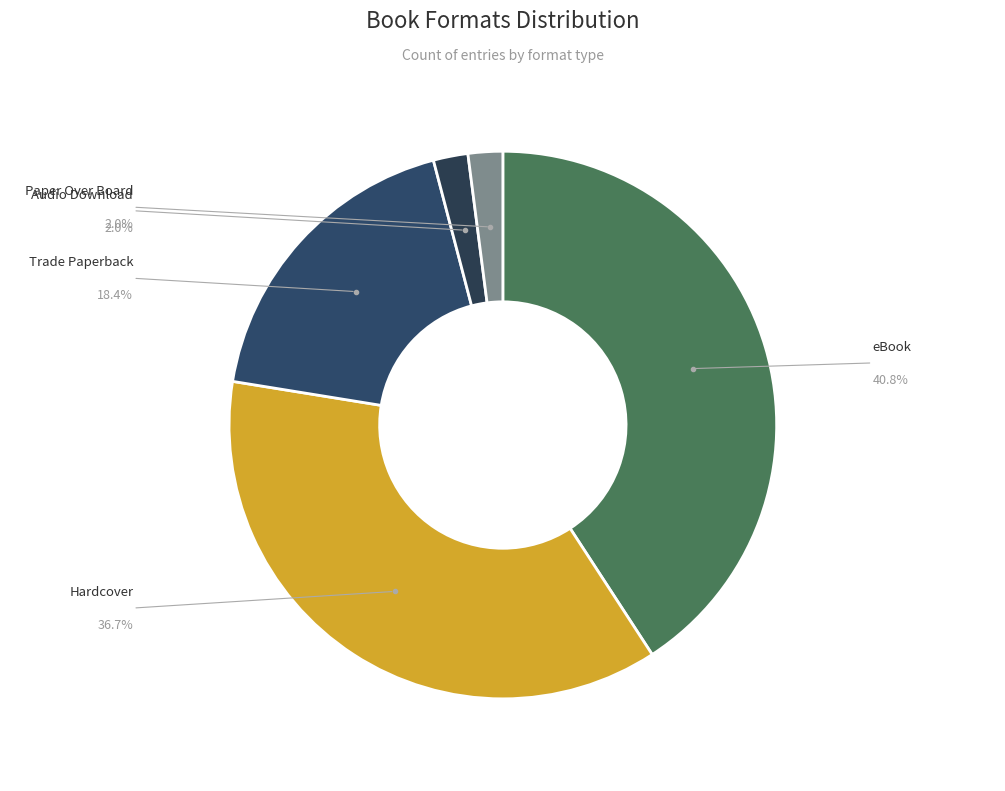

How many segments does this pie chart have?

5